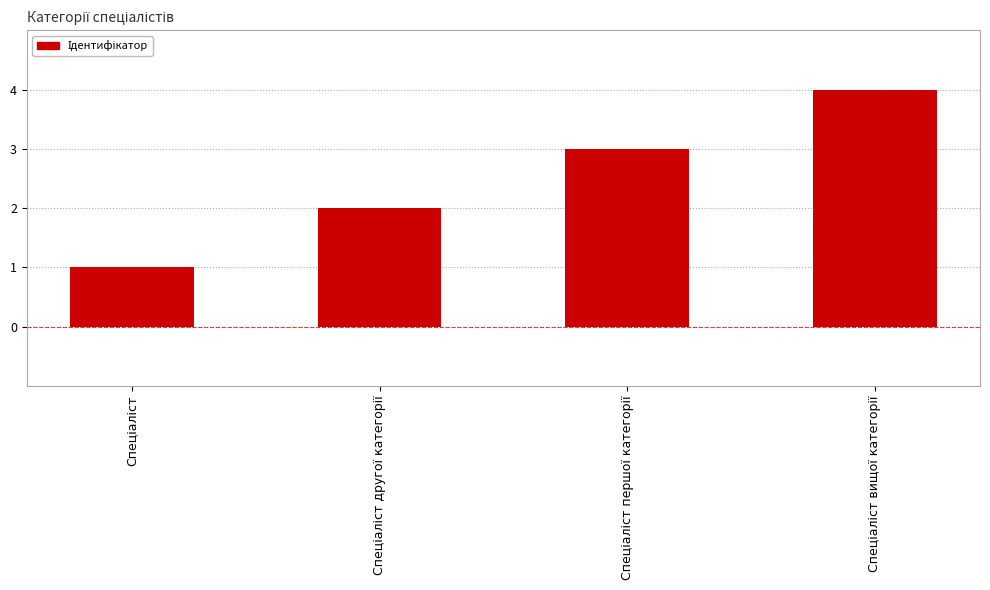

How many distinct data groups are displayed?

1